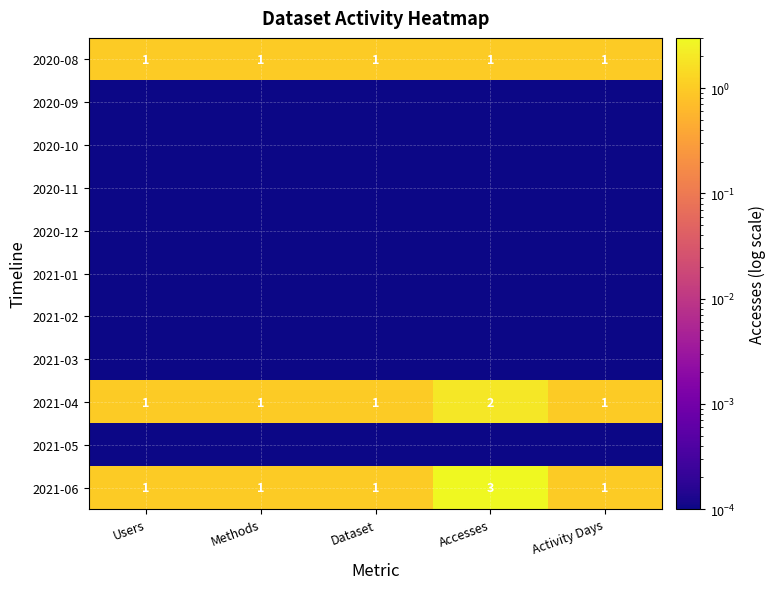

Which category has the lowest value in the 2021-02 series?

Users